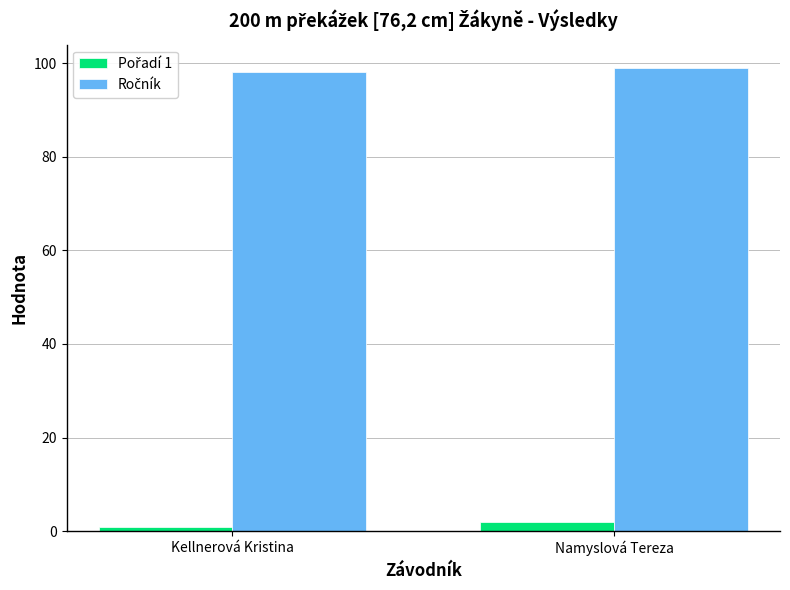

What is the greatest value displayed?

99